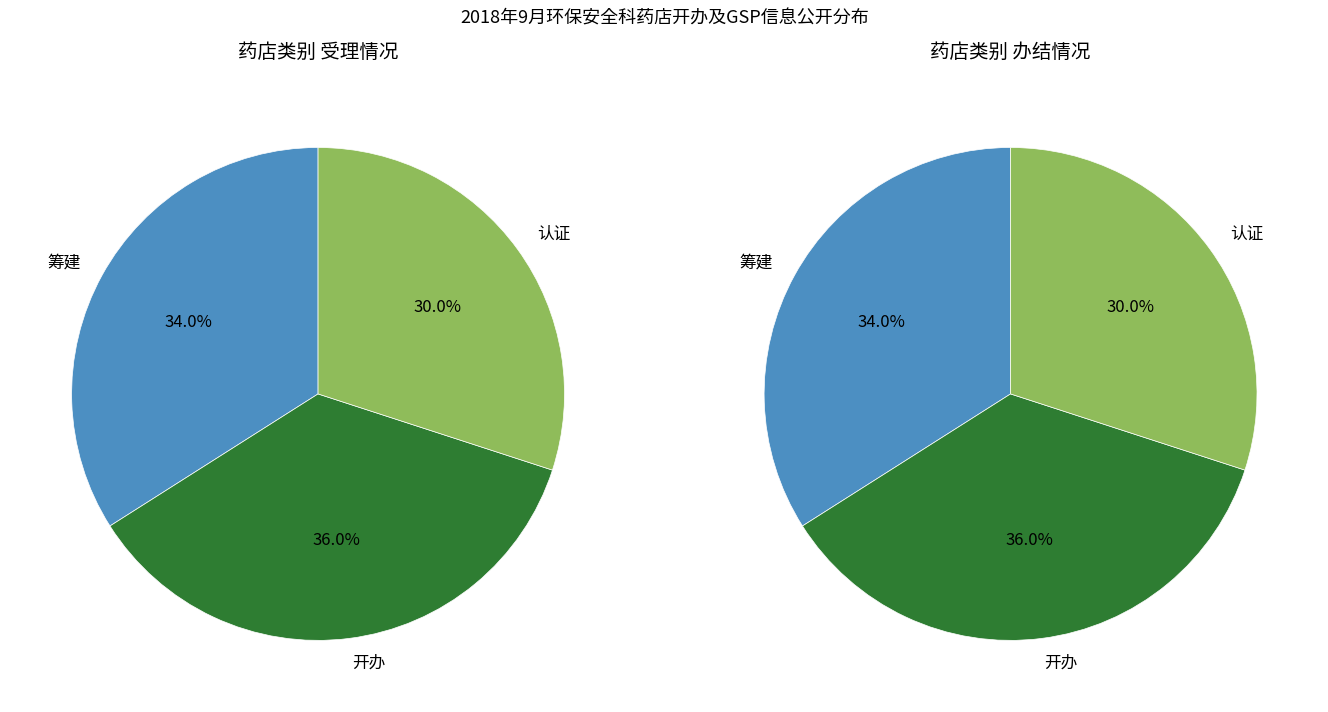

To the nearest percent, what percentage of the pie is 认证?

30%